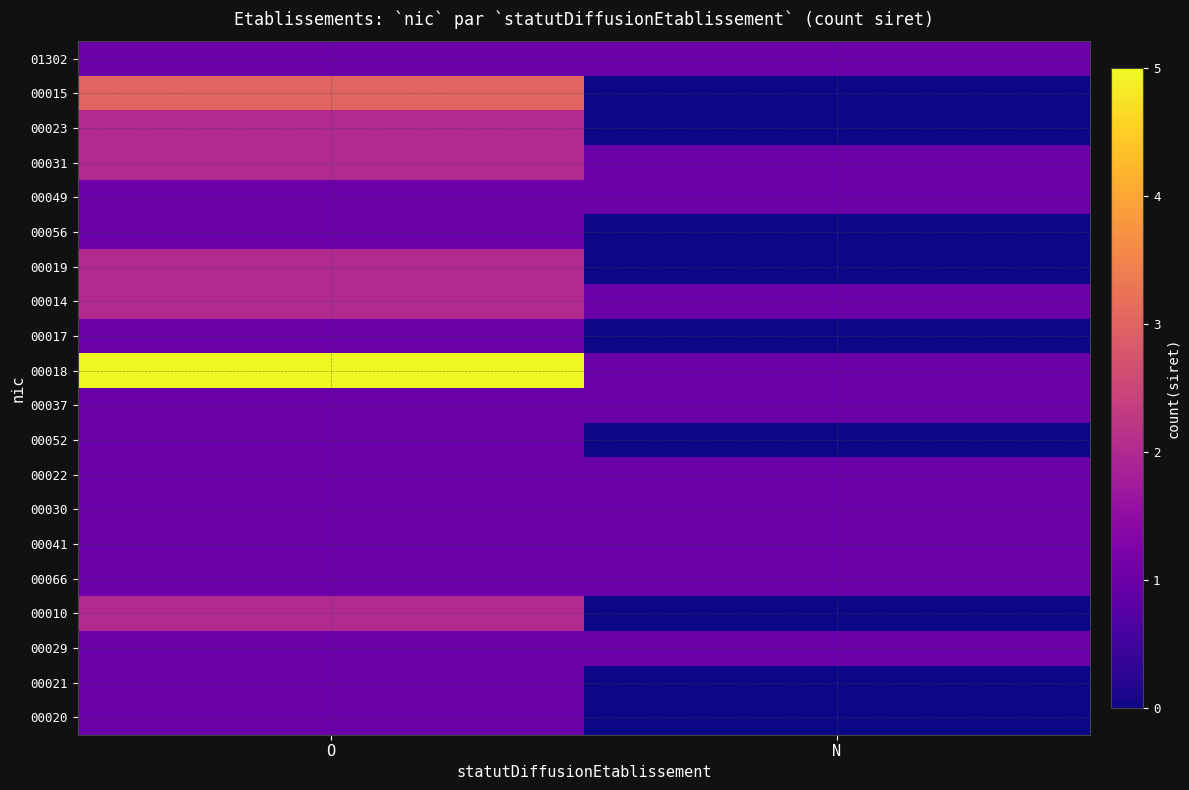

Which has a higher value, O or N?

O